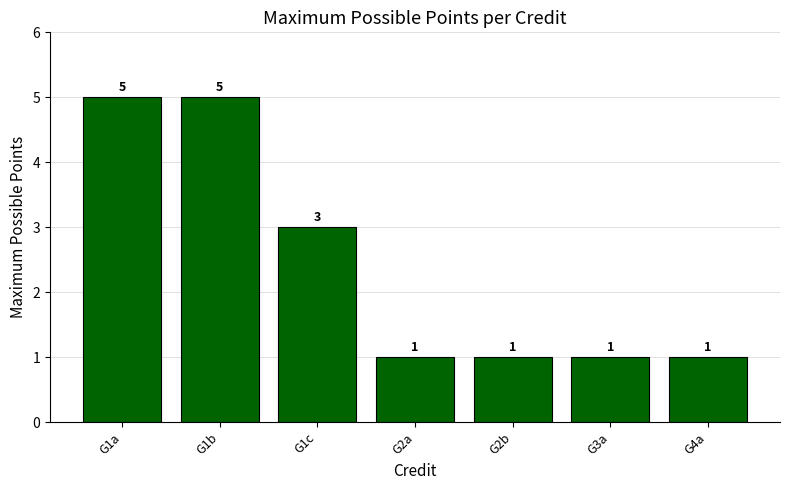

What is the ratio of the value at G1b to the value at G2a?

5.0